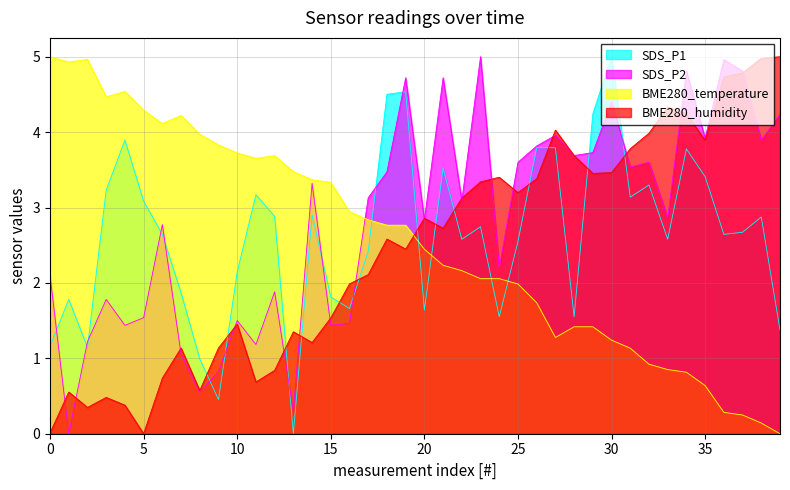

True or false: SDS_P1 and BME280_temperature intersect in this chart.

True